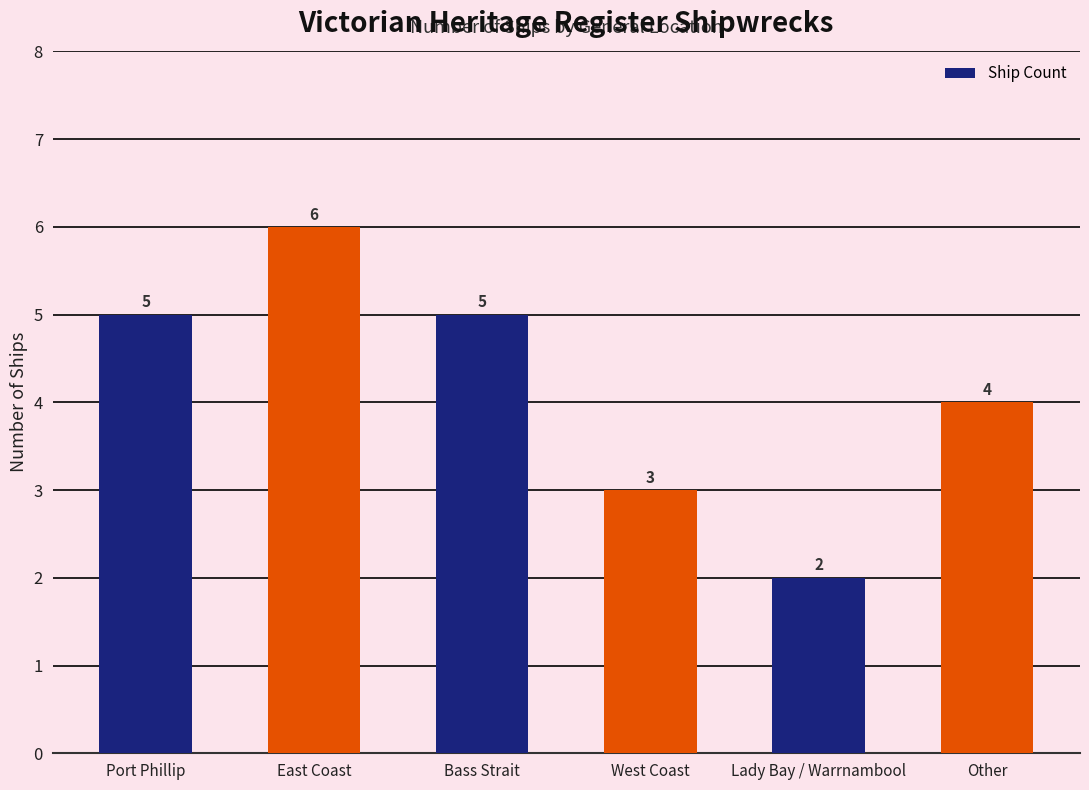

Reading left to right, transcribe all the data shown in this chart.

5	6	5	3	2	4